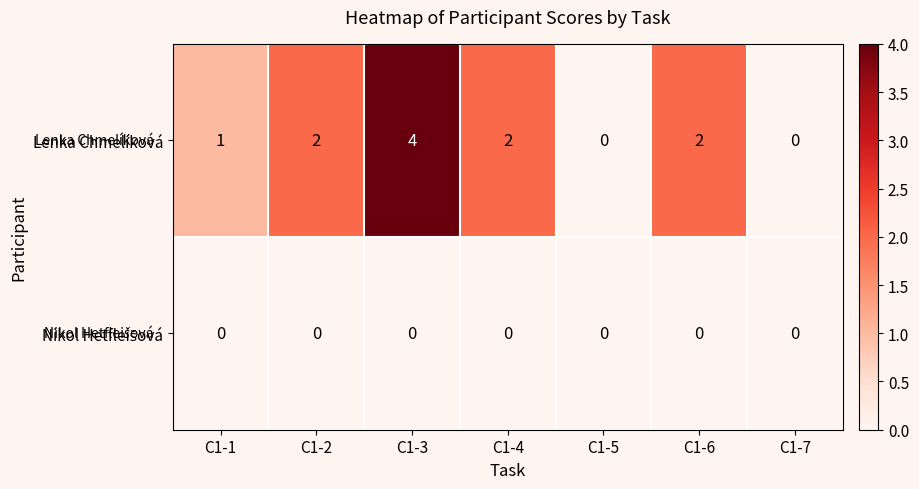

What is the sum of all Lenka Chmelíková values?

11